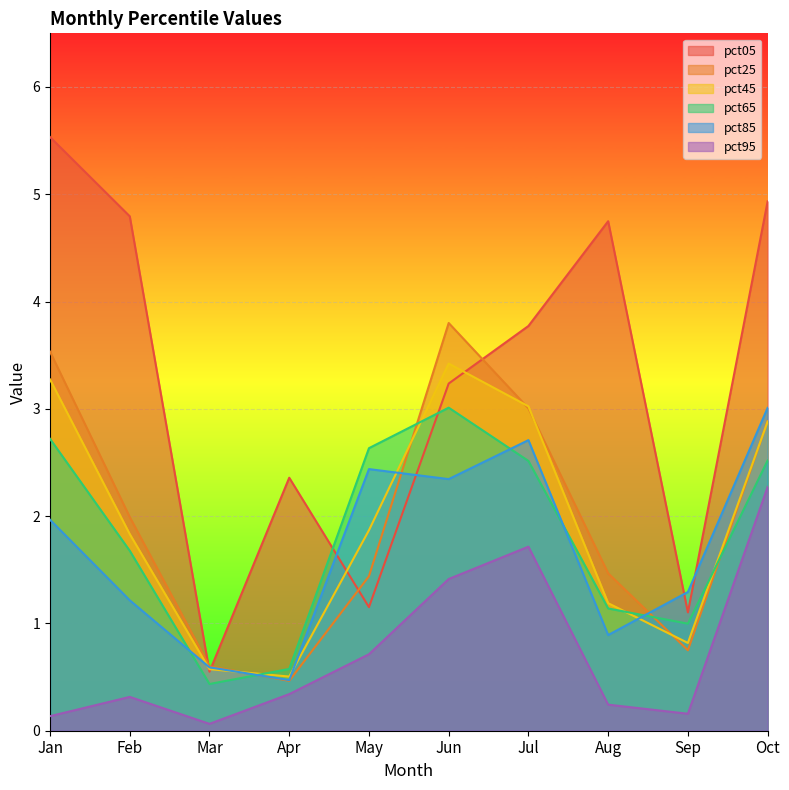

How many data points in pct25 are less than 1?

3